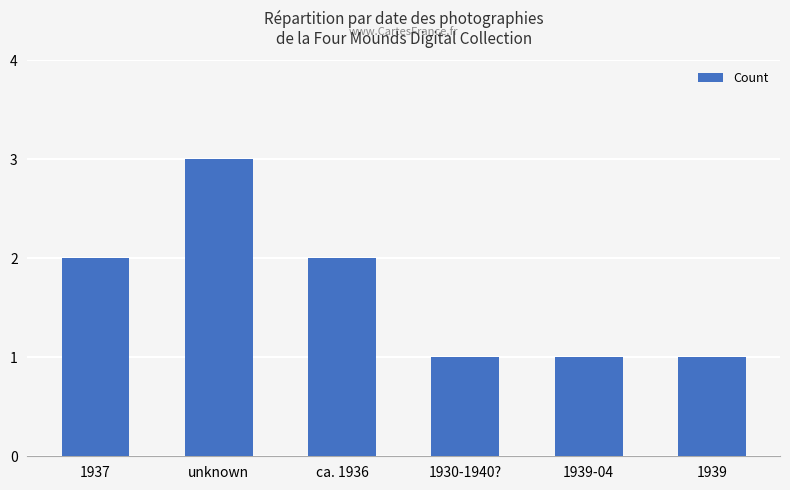

What value does the data have at unknown?

3